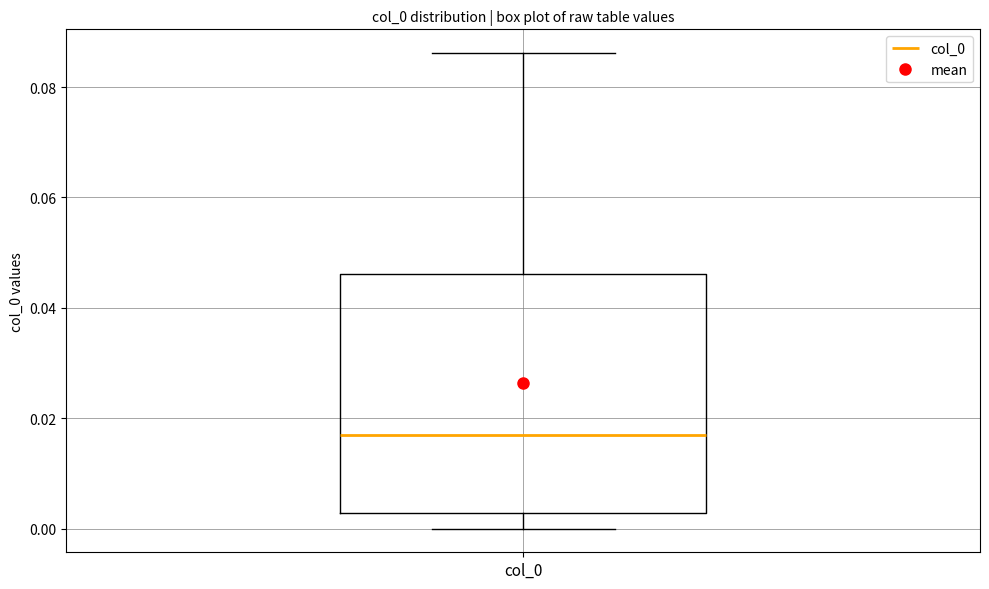

Read this box plot against the y-axis: the position of the median line, the range covered by the box, and the ends of both whiskers. The values are not printed on the chart, so give them approximately, as read against the axis.

median 0.018, box 0.002 to 0.046, whiskers 0.000 to 0.086